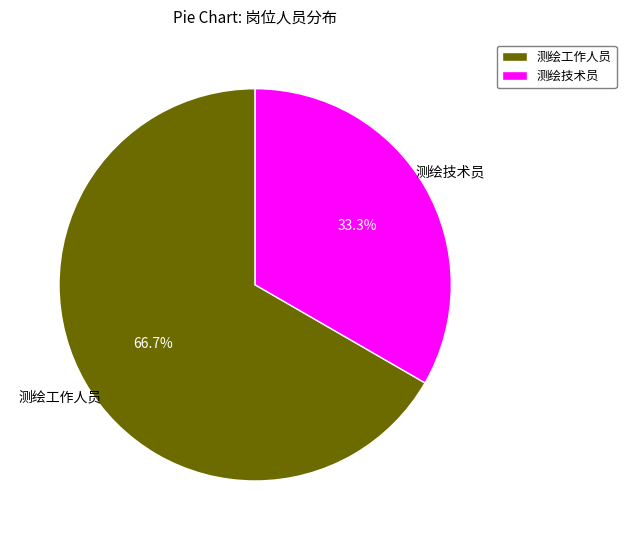

Which has a higher value, 测绘工作人员 or 测绘技术员?

测绘工作人员